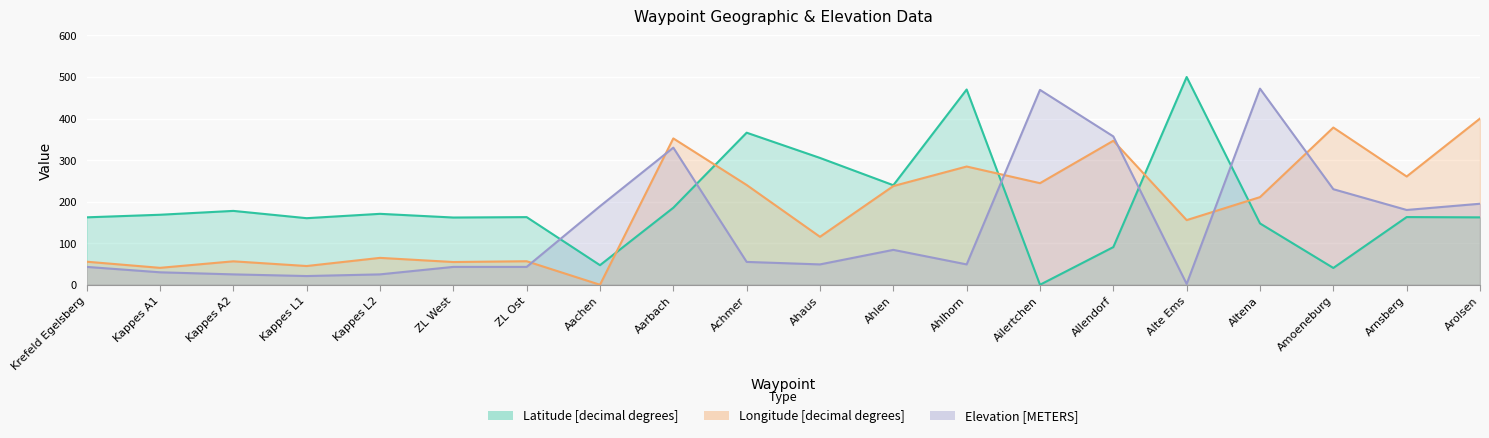

At which label does Latitude [decimal degrees] first exceed 162?

Krefeld Egelsberg